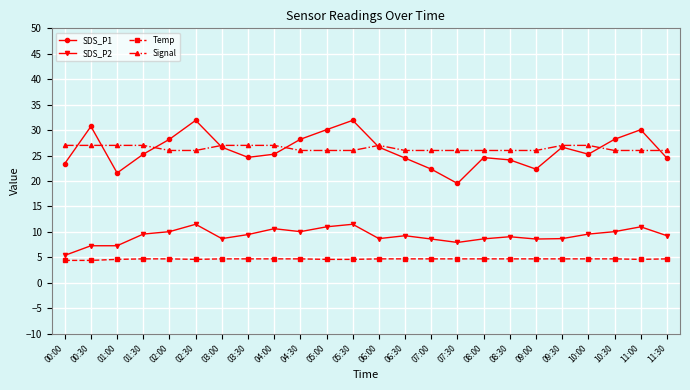

The Temp series shows 4.4 at 00:30. True or false?

True